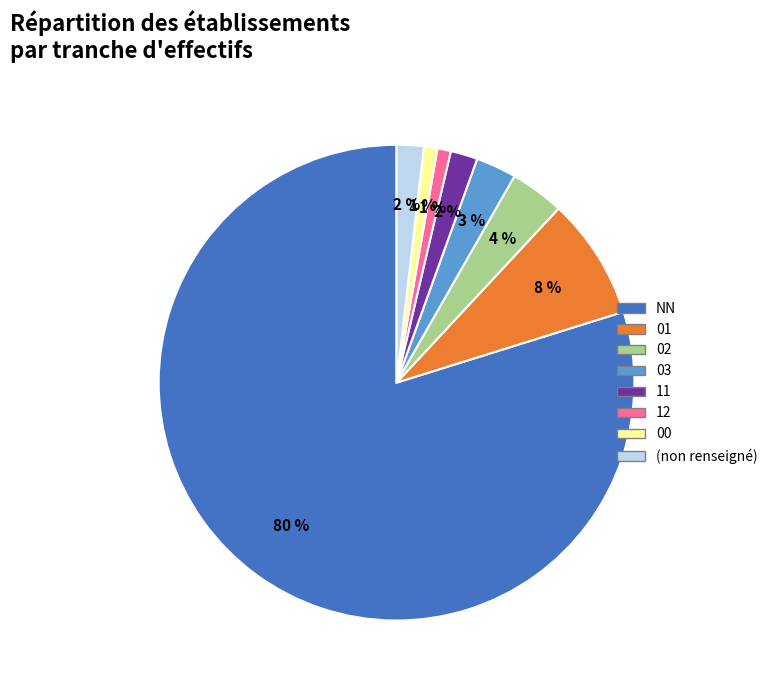

What is the largest slice in the pie chart?

NN